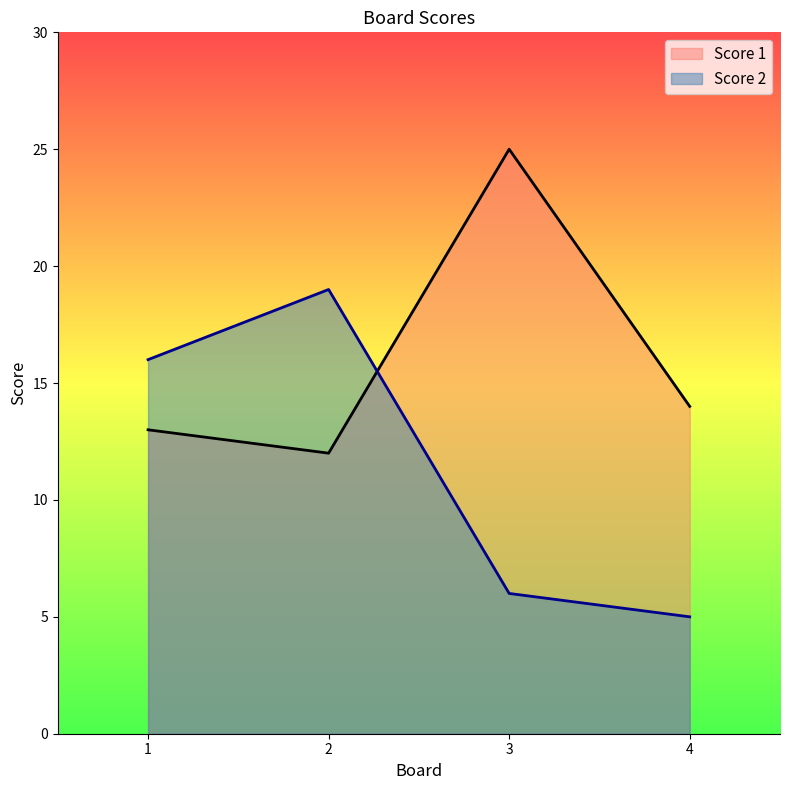

Is it true that Score 1 equals 24 at 4?

False